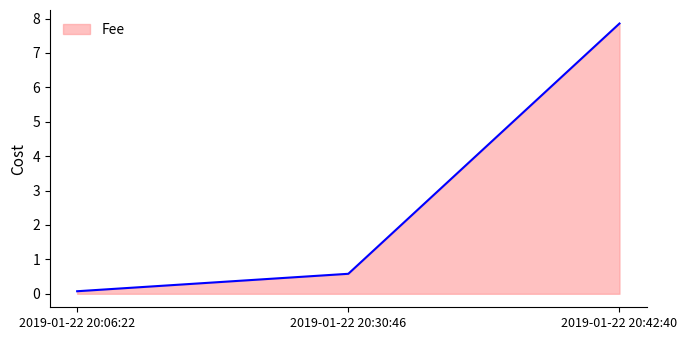

Reading left to right, what are all the values shown in this chart?

0.1	0.6	7.9